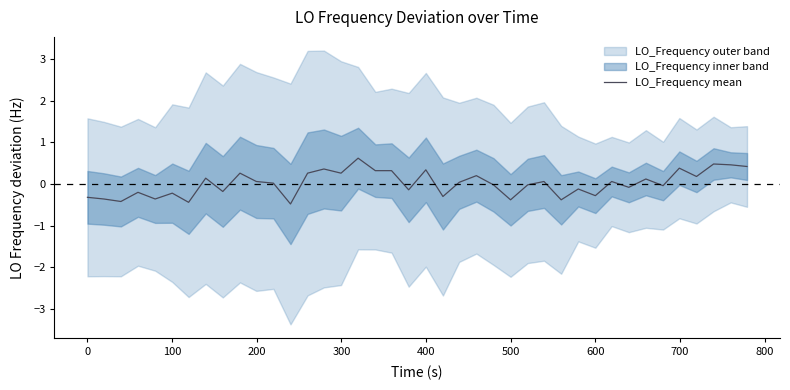

What is the lowest value of the LO_Frequency mean series?

-0.5